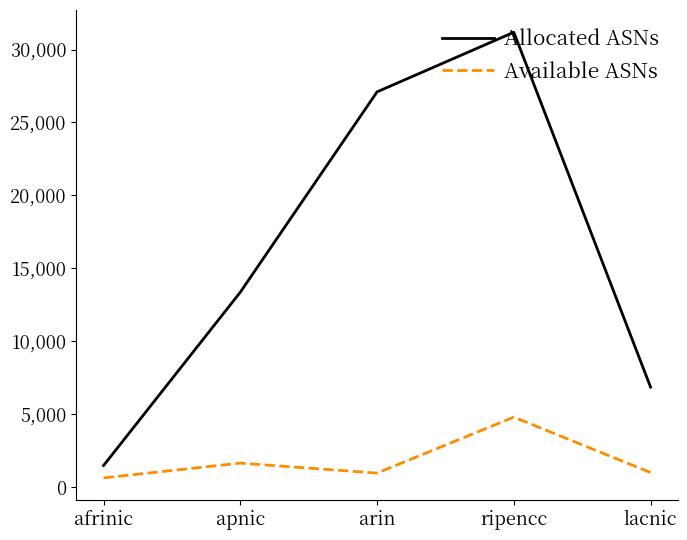

Which series has the largest range (max minus min)?

Allocated ASNs